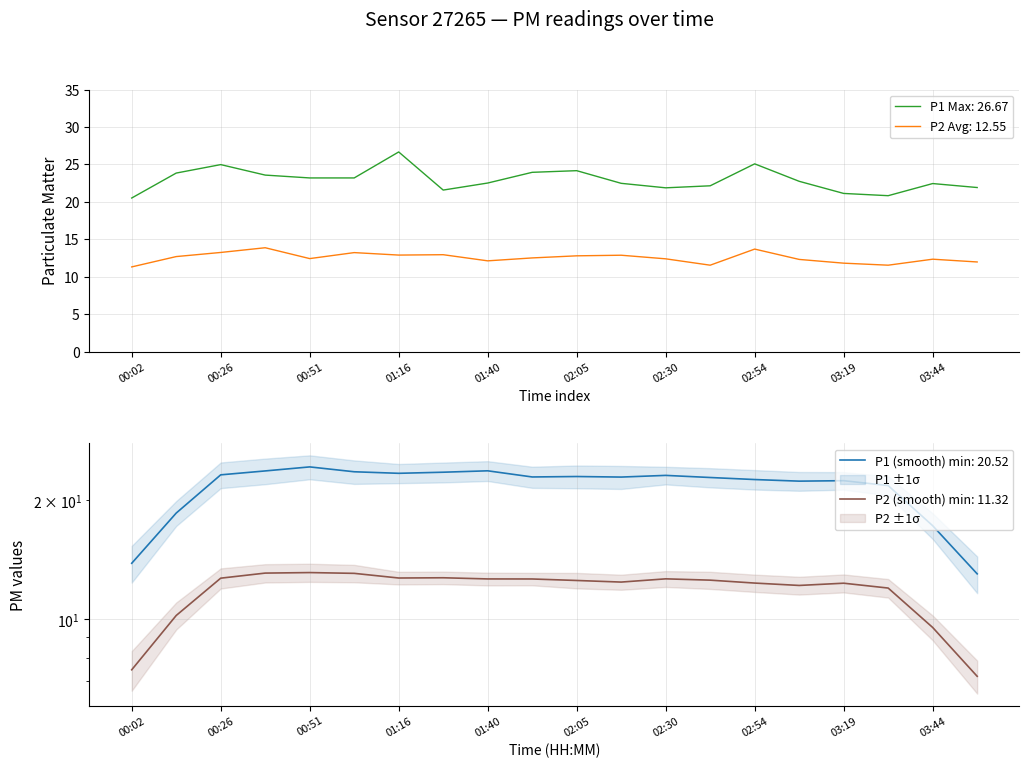

Is it true that P1 Max: 26.67 equals 22.5 at 01:40?

True